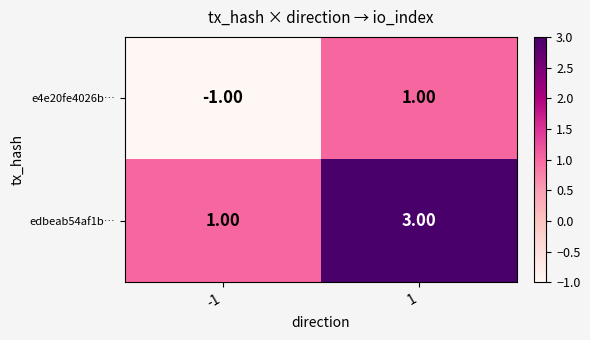

Is the value of e4e20fe4026b… at 1 greater than the value of edbeab54af1b… at 1?

No